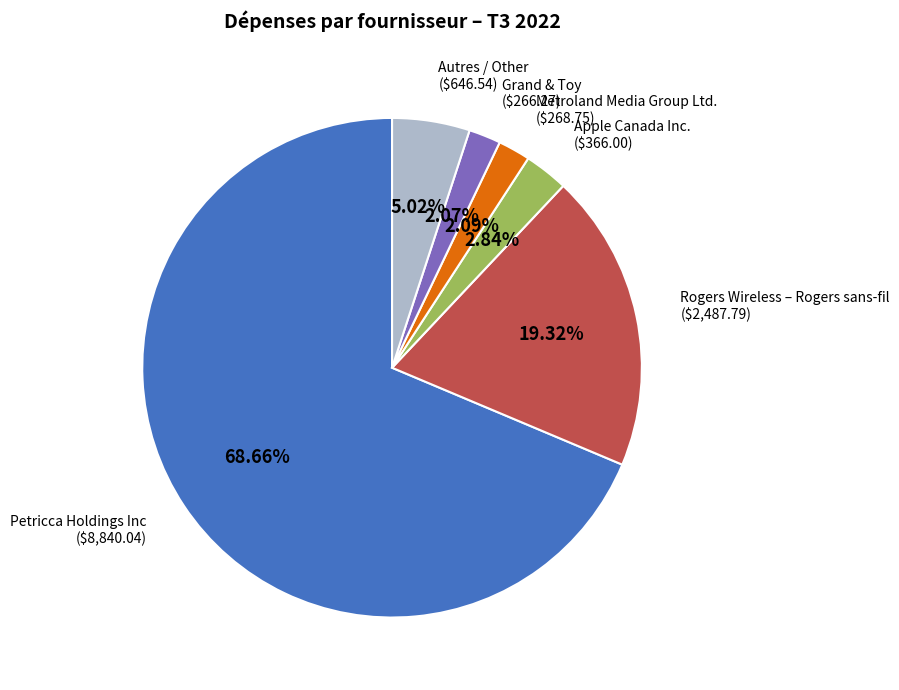

Is there a majority slice in this chart?

Yes